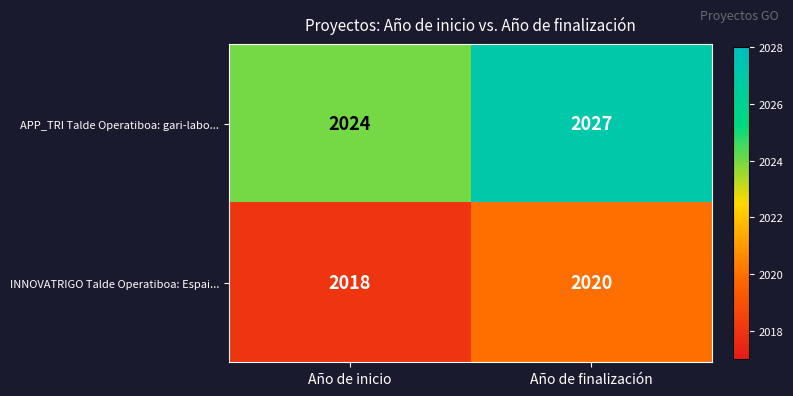

Which series has the largest total across all categories?

APP_TRI Talde Operatiboa: gari-labo...